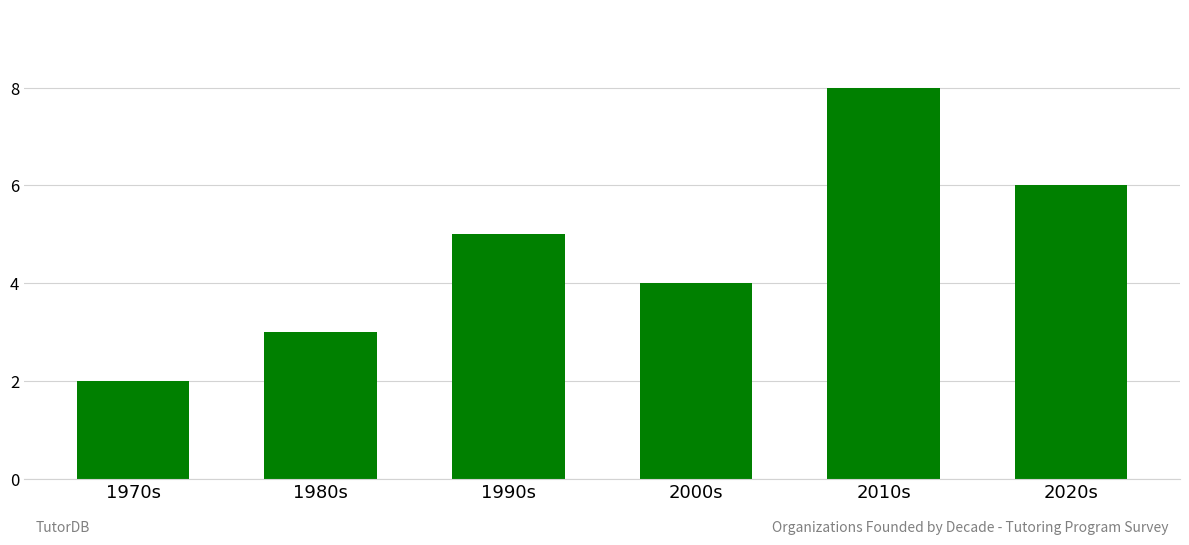

Which category has the lowest value across all series?

1970s